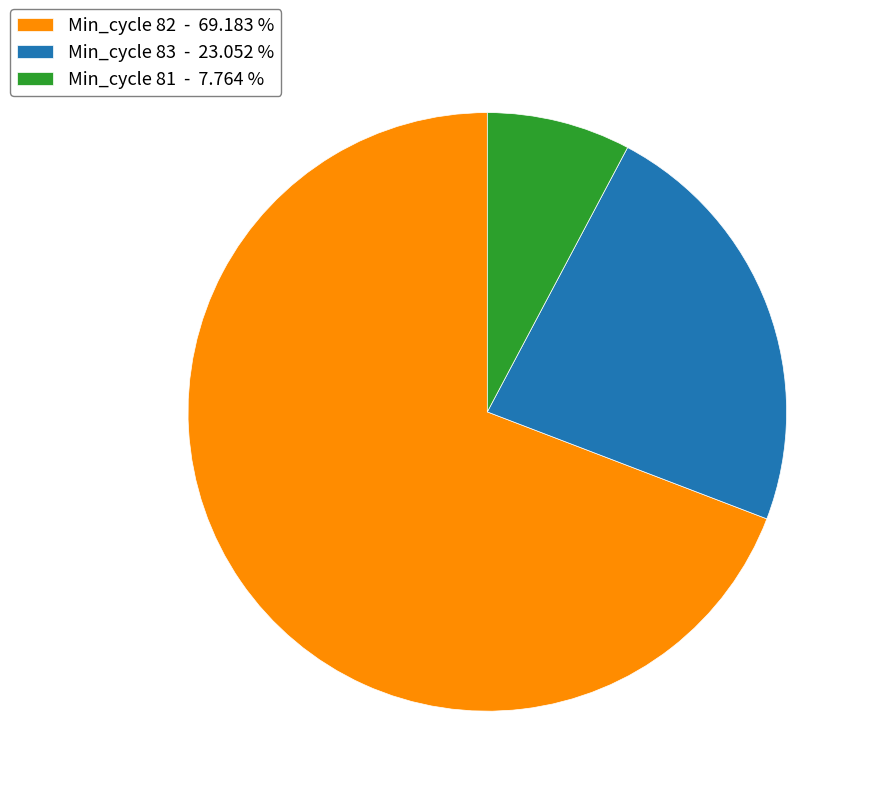

How many segments does this pie chart have?

3